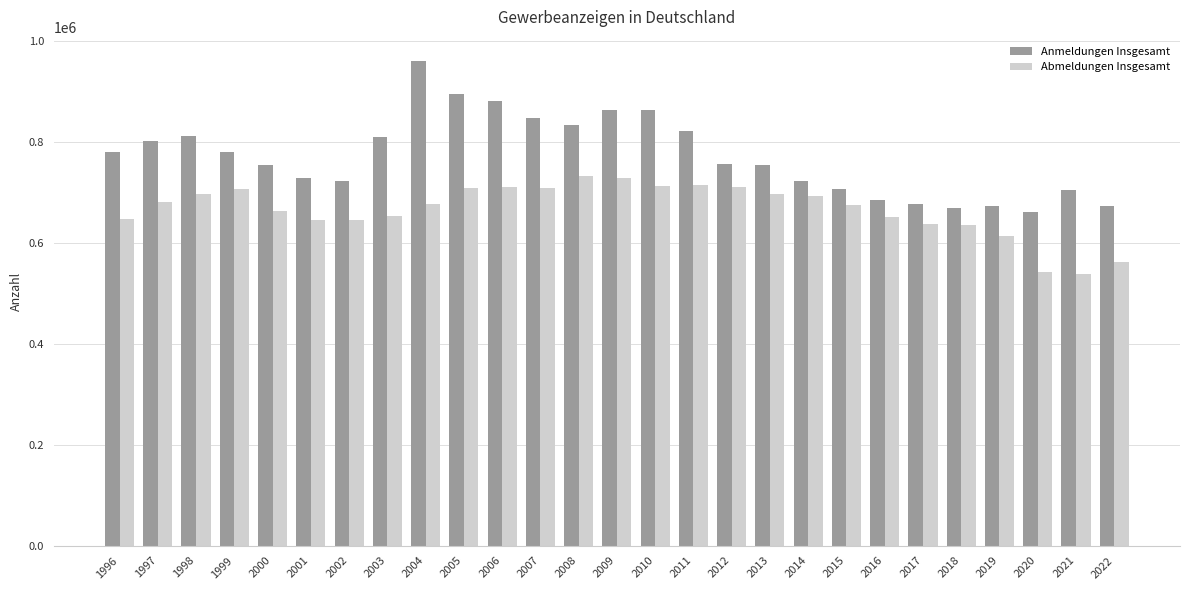

What are all the series names shown in the legend?

Anmeldungen Insgesamt, Abmeldungen Insgesamt